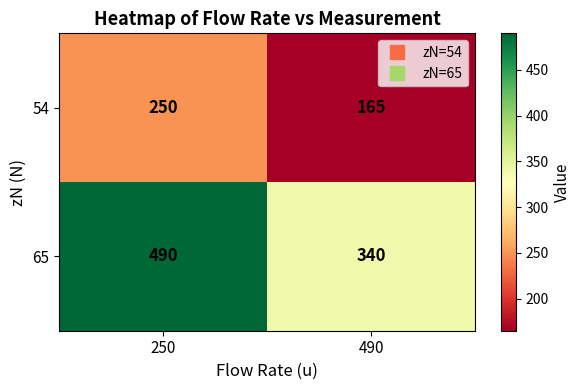

What is the total value across all series at 490?

505